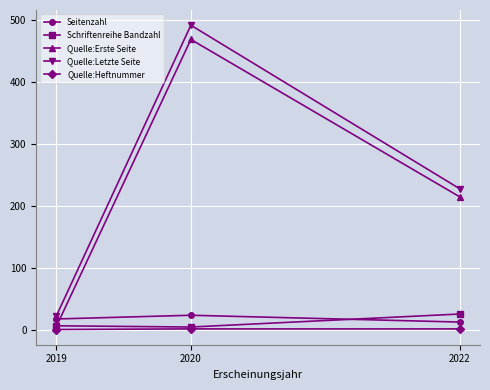

The Quelle:Erste Seite series shows 283 at 2022. True or false?

False